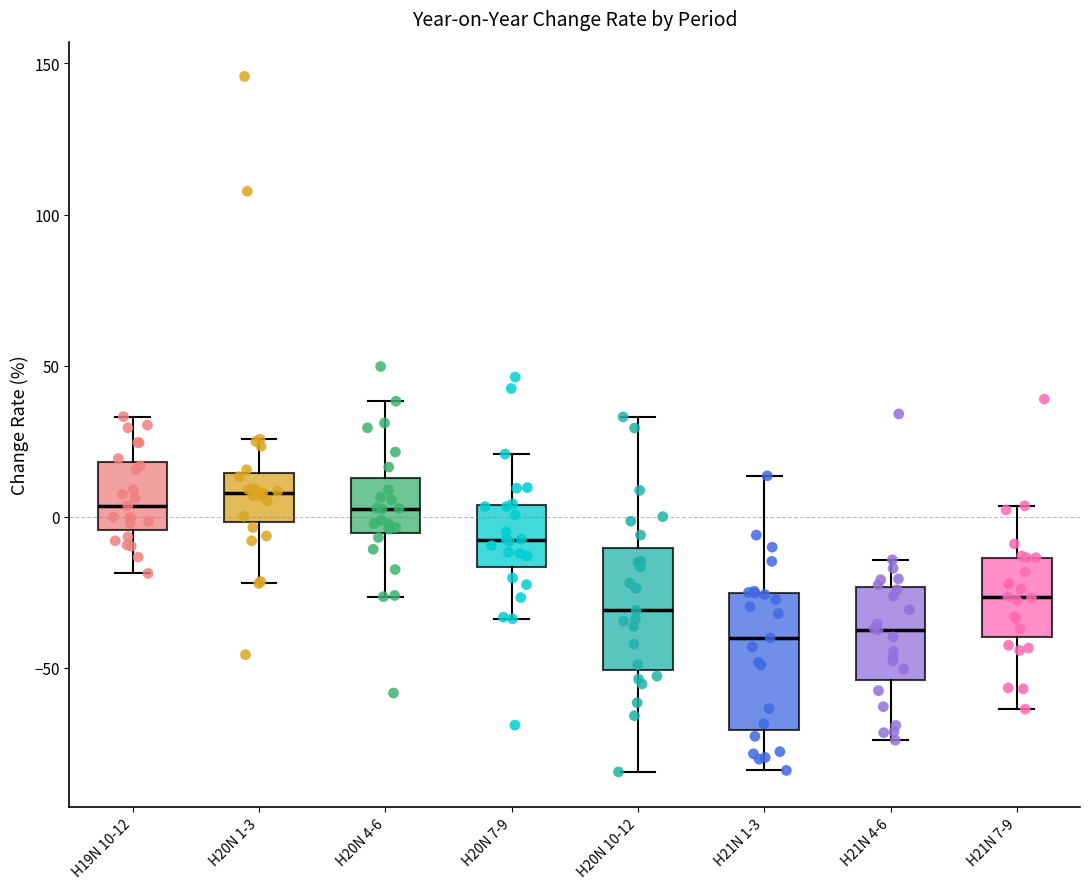

Reading left to right, transcribe this box plot: for each box, give where its median line is, the range the box spans, and where its two whiskers end, as read against the y-axis. The values are not printed on the chart, so give them approximately, as read against the axis.

H19N 10-12: median 5, box -5 to 20, whiskers -20 to 35
H20N 1-3: median 10, box 0 to 15, whiskers -20 to 25
H20N 4-6: median 5, box -5 to 15, whiskers -25 to 40
H20N 7-9: median -10, box -15 to 5, whiskers -35 to 20
H20N 10-12: median -30, box -50 to -10, whiskers -85 to 35
H21N 1-3: median -40, box -70 to -25, whiskers -85 to 15
H21N 4-6: median -35, box -55 to -25, whiskers -75 to -15
H21N 7-9: median -25, box -40 to -15, whiskers -65 to 5